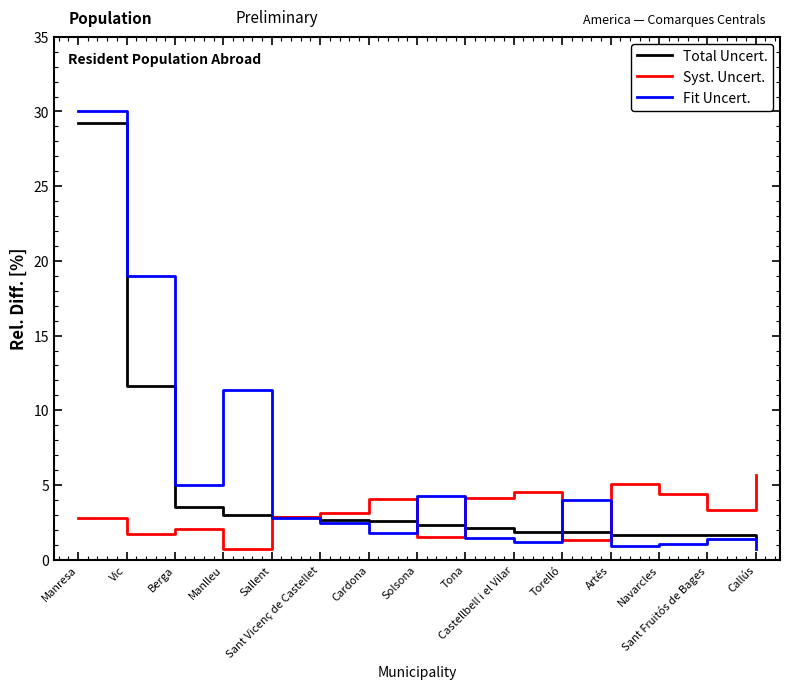

After their last crossing, which series has the higher values: Total Uncert. or Syst. Uncert.?

Syst. Uncert.